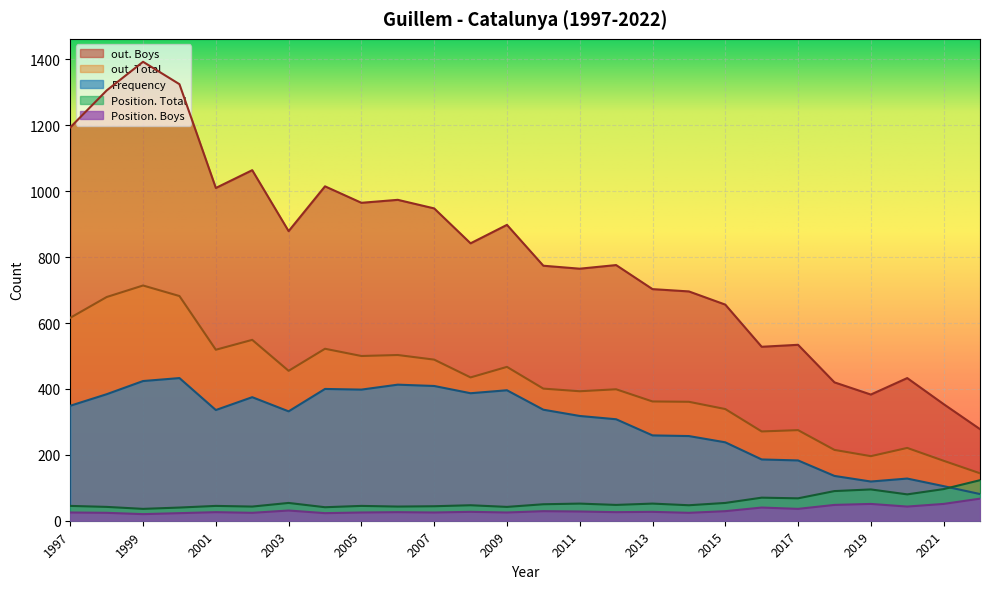

Reading left to right, what are all the values shown in this chart?

Frequency: 2022=81	2021=105	2020=128	2019=119	2018=136	2017=183	2016=186	2015=238	2014=257	2013=259	2012=308	2011=318	2010=337	2009=396	2008=387	2007=409	2006=413	2005=398	2004=400	2003=332	2002=375	2001=336	2000=433	1999=424	1998=384	1997=349
Position. Total: 2022=123	2021=96	2020=80	2019=95	2018=90	2017=68	2016=70	2015=54	2014=47	2013=52	2012=48	2011=52	2010=50	2009=42	2008=47	2007=44	2006=43	2005=45	2004=41	2003=54	2002=43	2001=45	2000=40	1999=36	1998=42	1997=45
Position. Boys: 2022=67	2021=51	2020=43	2019=51	2018=48	2017=36	2016=40	2015=29	2014=24	2013=27	2012=26	2011=28	2010=29	2009=25	2008=27	2007=25	2006=26	2005=25	2004=23	2003=31	2002=24	2001=26	2000=23	1999=20	1998=24	1997=25
out. Total: 2022=144	2021=182	2020=221	2019=196	2018=215	2017=275	2016=271	2015=339	2014=361	2013=362	2012=399	2011=393	2010=401	2009=467	2008=435	2007=489	2006=503	2005=500	2004=522	2003=455	2002=549	2001=519	2000=682	1999=714	1998=679	1997=616
out. Boys: 2022=278	2021=354	2020=433	2019=383	2018=420	2017=534	2016=528	2015=656	2014=696	2013=703	2012=776	2011=765	2010=774	2009=898	2008=842	2007=948	2006=974	2005=965	2004=1015	2003=879	2002=1064	2001=1010	2000=1325	1999=1393	1998=1306	1997=1194